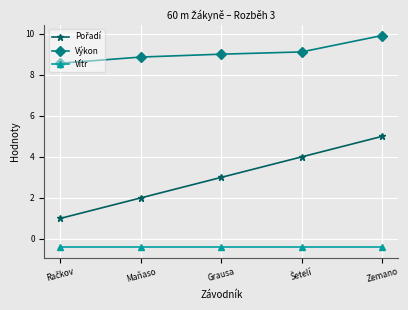

At which label is Výkon closest to 9?

Grausa